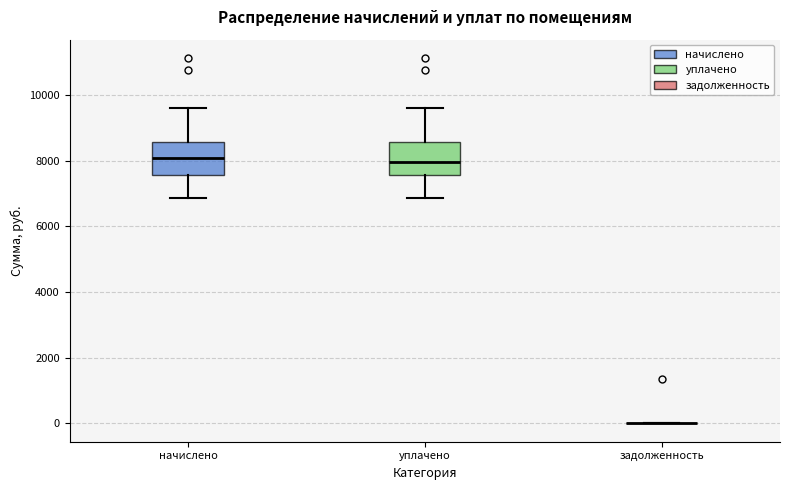

Reading left to right, read every box against the y-axis: the position of its median line, the range the box covers, and the ends of its whiskers. The values are not printed on the chart, so give them approximately, as read against the axis.

начислено: median 8000, box 7600 to 8600, whiskers 6800 to 9600
уплачено: median 8000, box 7600 to 8600, whiskers 6800 to 9600
задолженность: box collapsed to a line at 0, whiskers 0 to 0